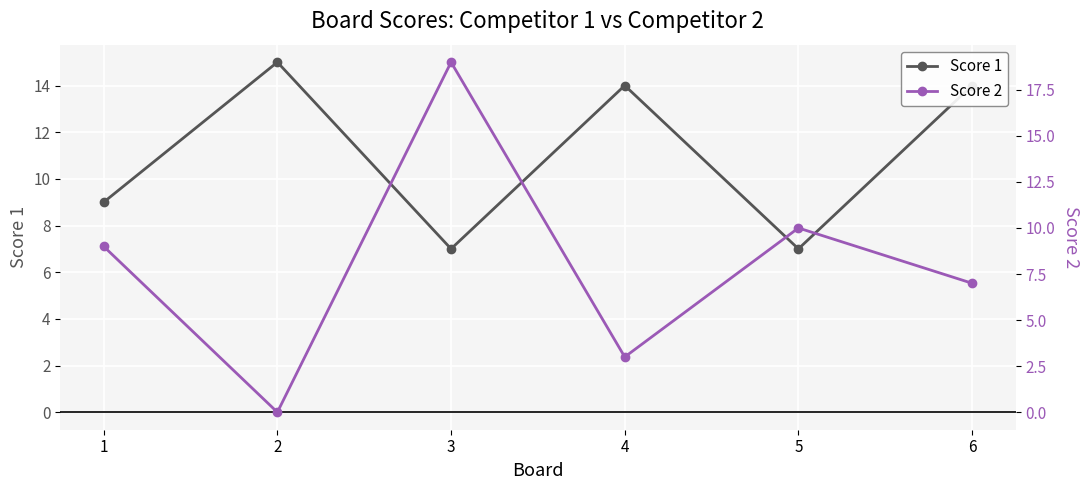

Between 2 and 6, which is larger?

2